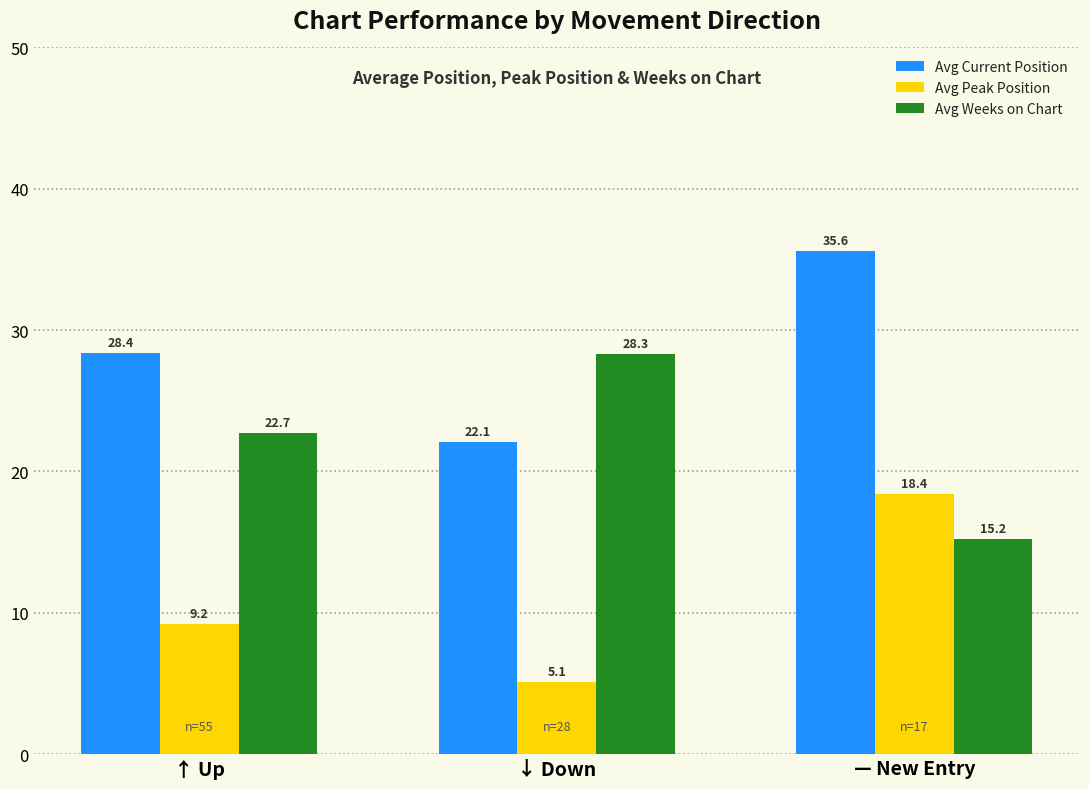

Which series changed the most between ↑ Up and ↓ Down?

Avg Current Position